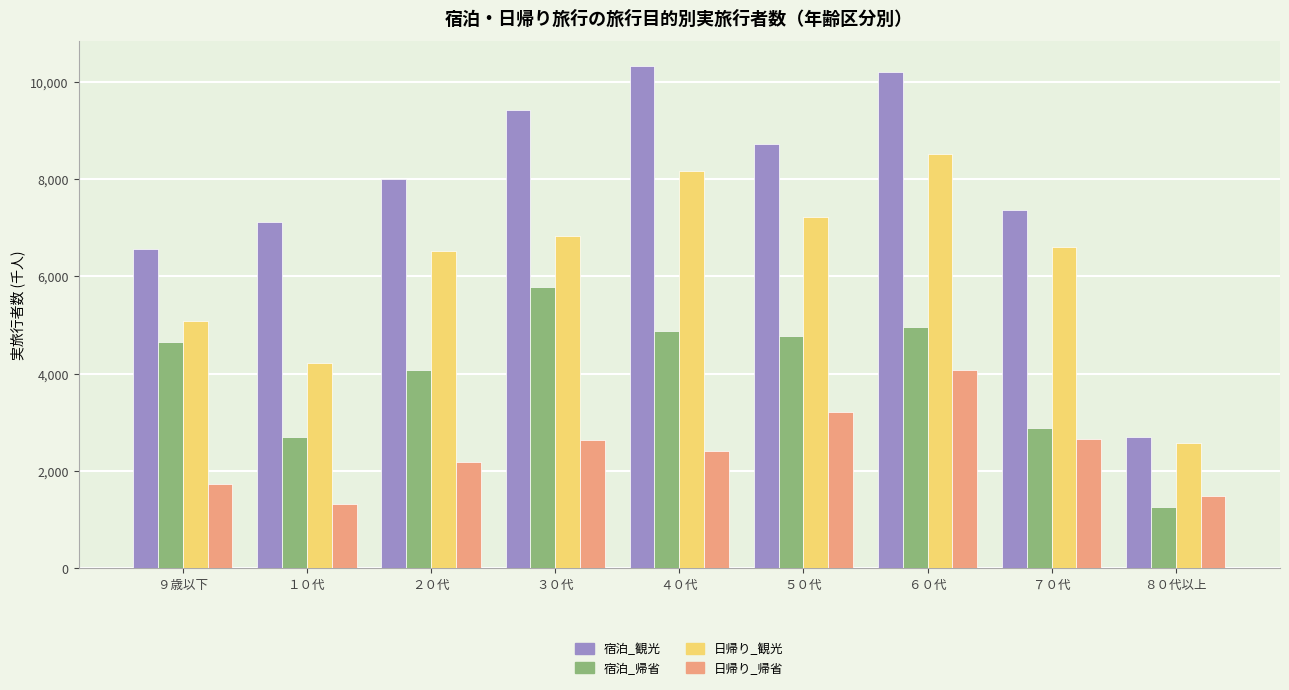

Is it true that 宿泊_帰省 equals 2875 at ７０代?

True